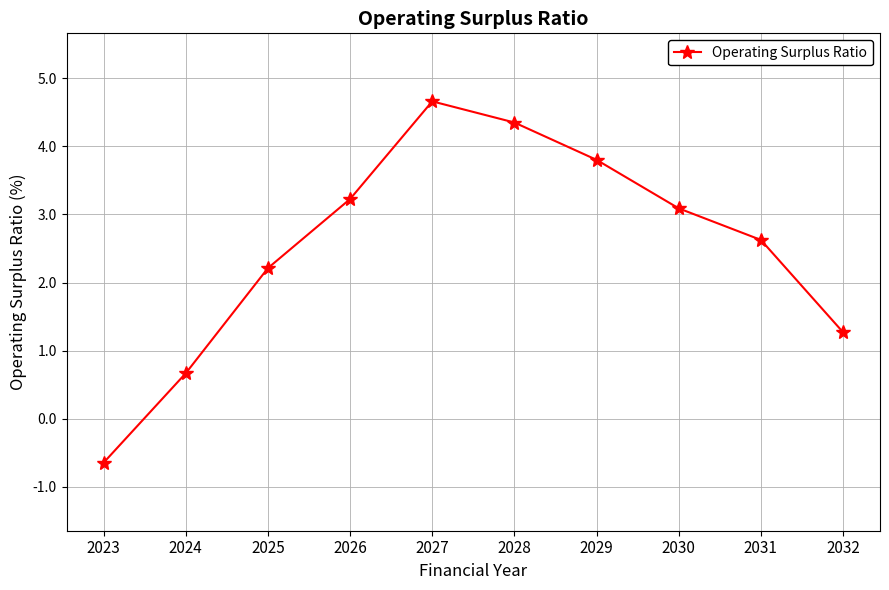

What is the smallest value displayed?

-0.6